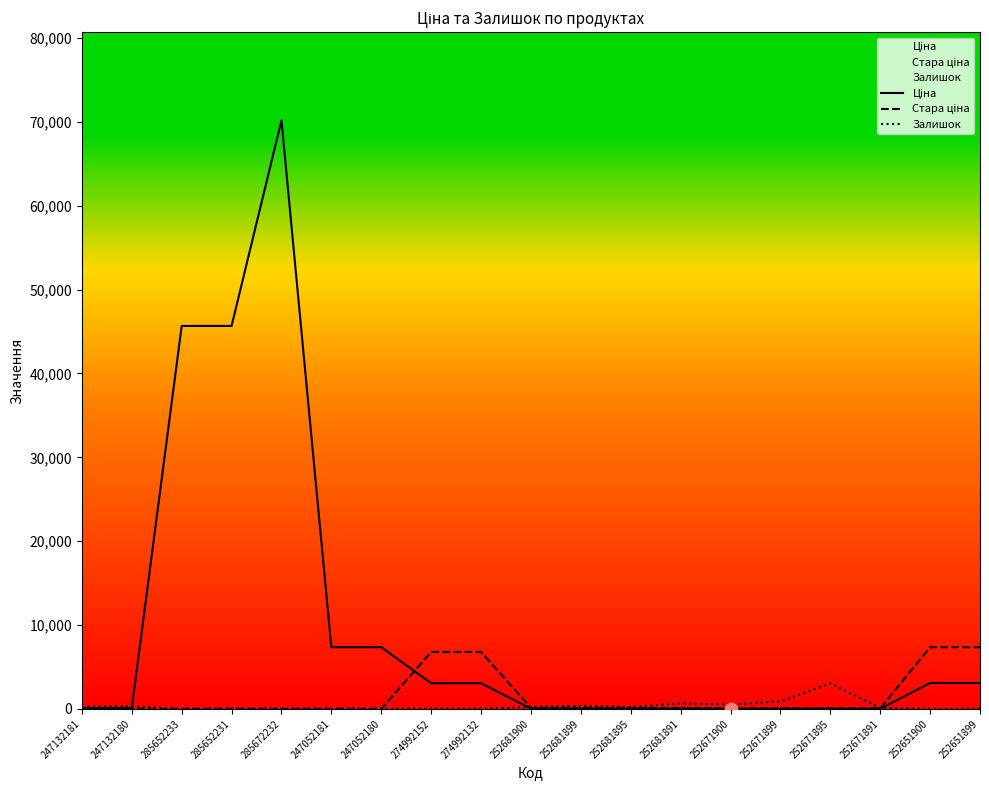

What are all the series names shown in the legend?

Ціна, Стара ціна, Залишок